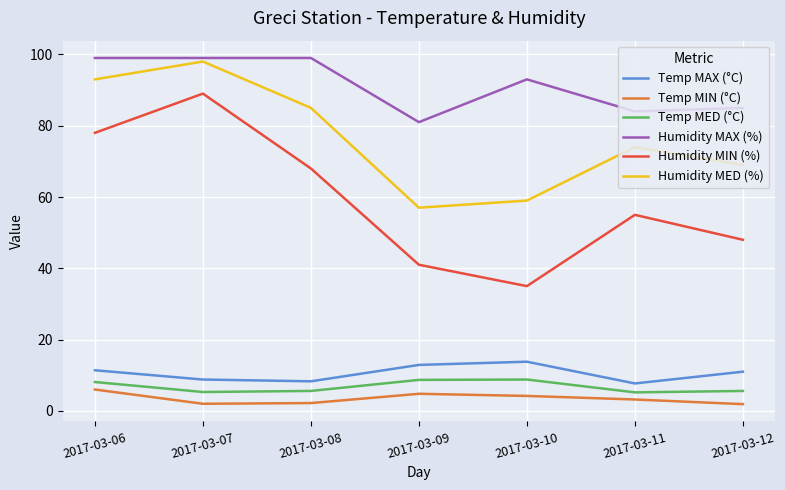

Where does the Humidity MIN (%) series first go above 55?

2017-03-06